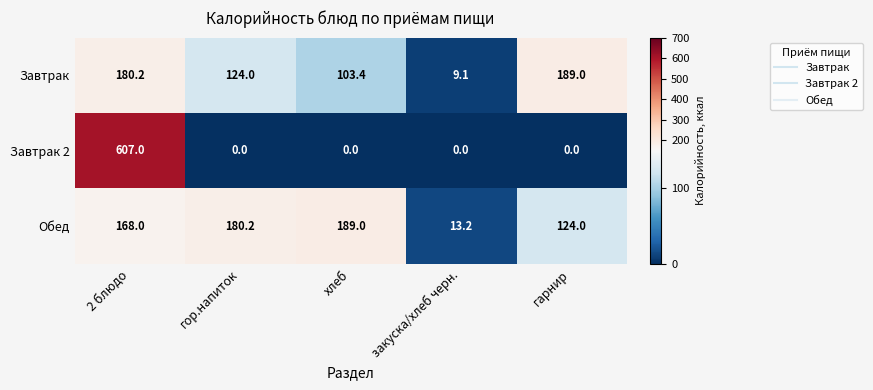

What is the difference between the highest and lowest values at гор.напиток?

180.2